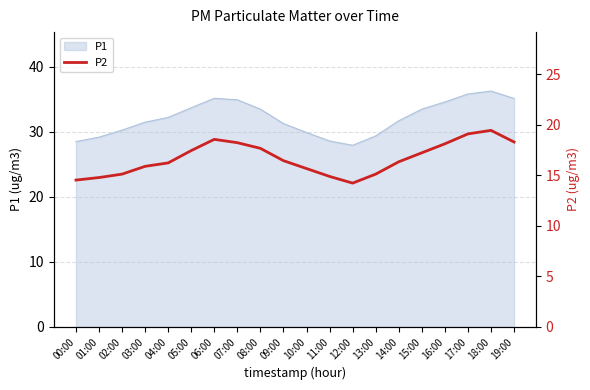

Is it true that P1 equals 36.2 at 18:00?

True